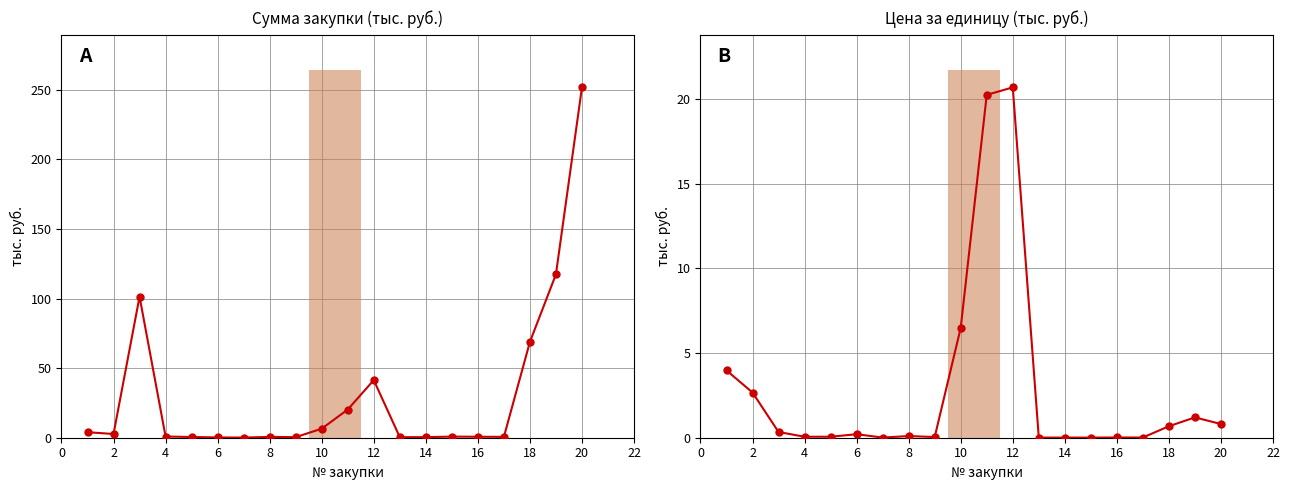

Is it true that Цена за единицу equals 0.9 at 18?

False